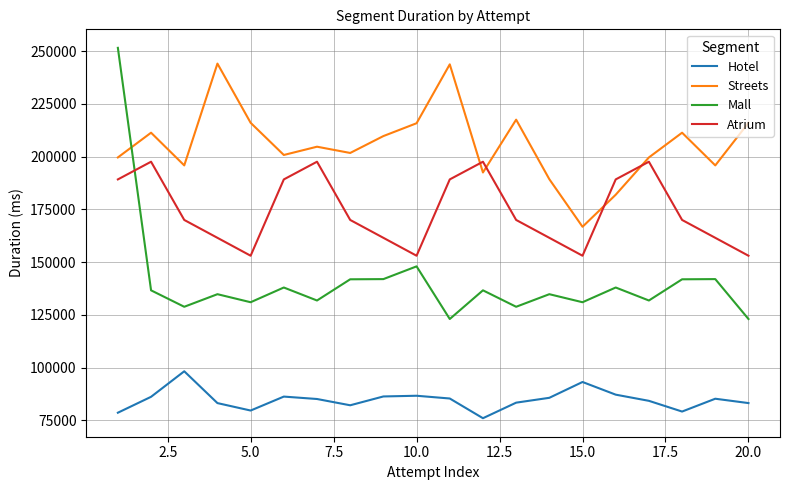

Which series has the largest total across all categories?

Streets